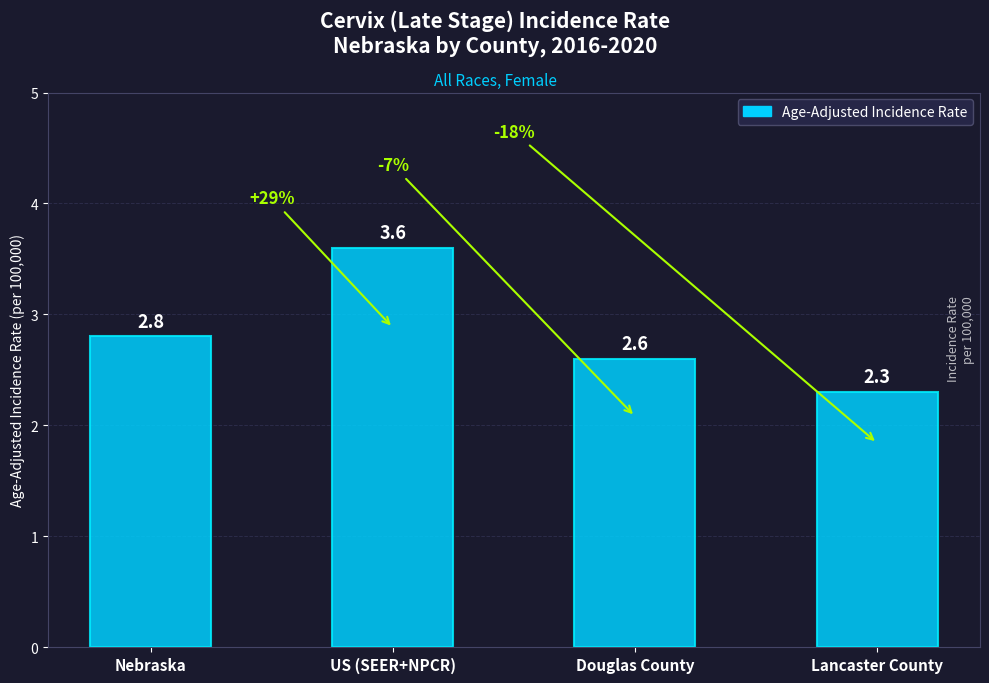

List the labels in order of value, largest first.

US (SEER+NPCR), Nebraska, Douglas County, Lancaster County